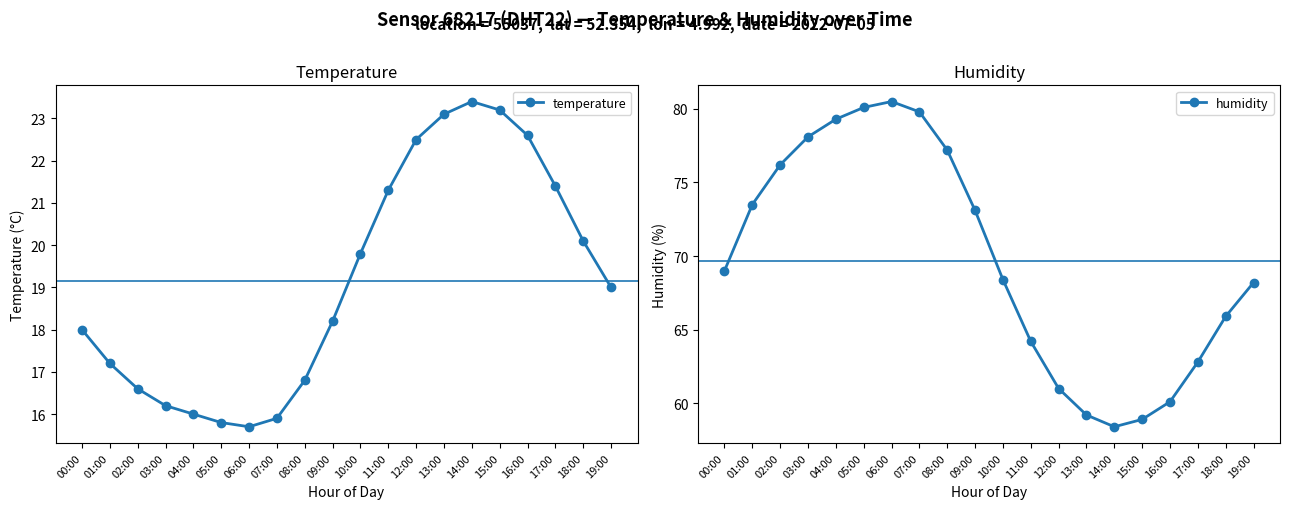

Is it true that temperature equals 21.4 at 17:00?

True